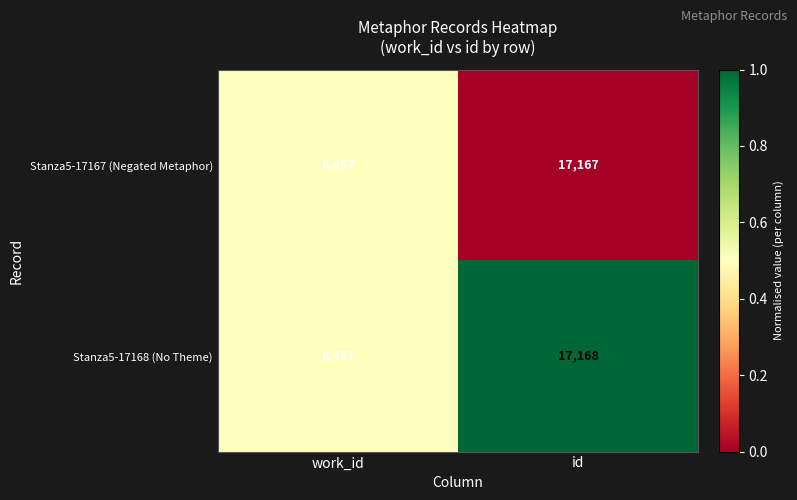

Rank the series by their average value, from lowest to highest.

Stanza5-17167 (Negated Metaphor), Stanza5-17168 (No Theme)